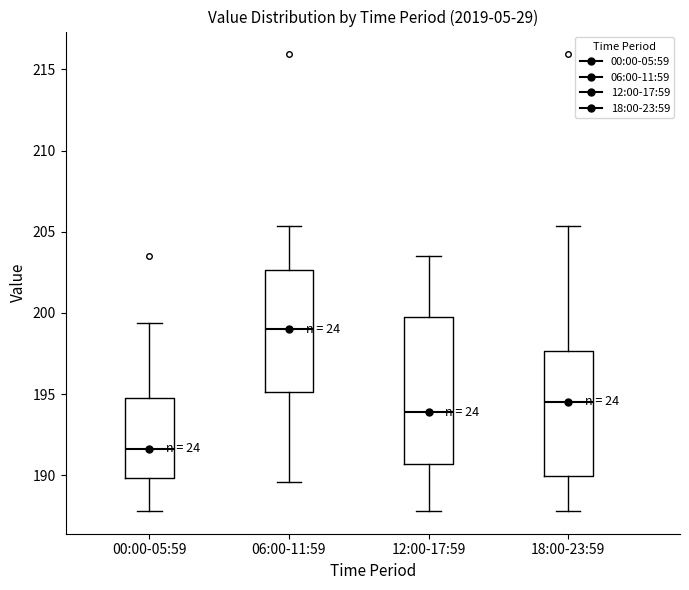

Which box's median line is the lowest?

00:00-05:59